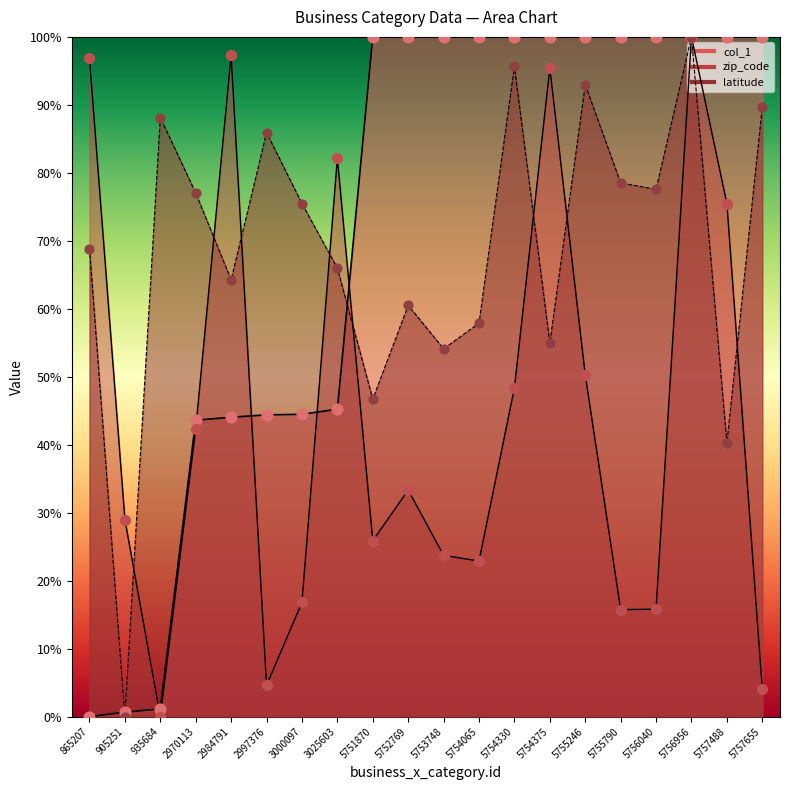

Which series has the largest total across all categories?

col_1